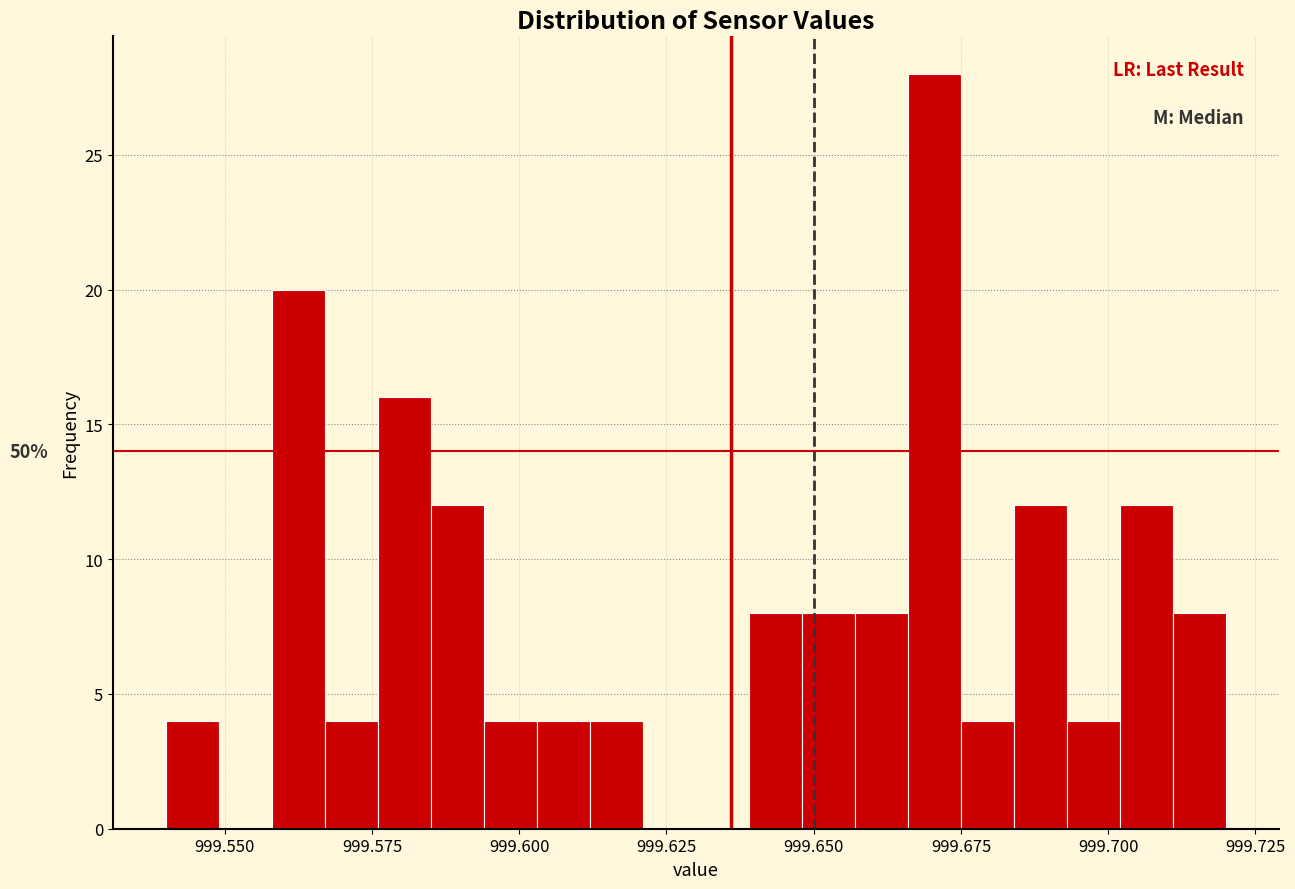

Around what value on the x-axis is the tallest bar? Give the approximate position of its centre, as read against the axis.

999.670